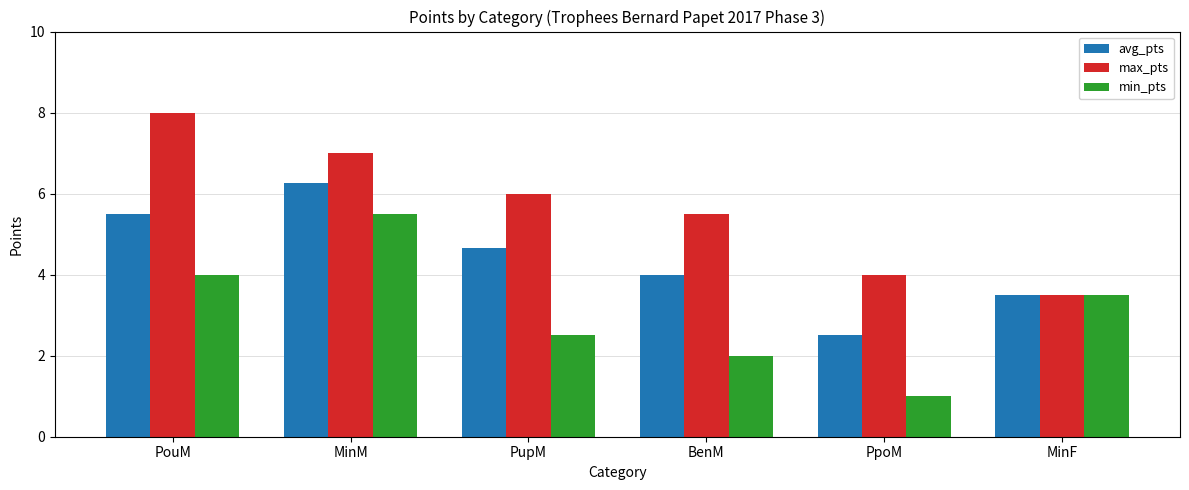

What is the label of the 1st bar from the right?

MinF